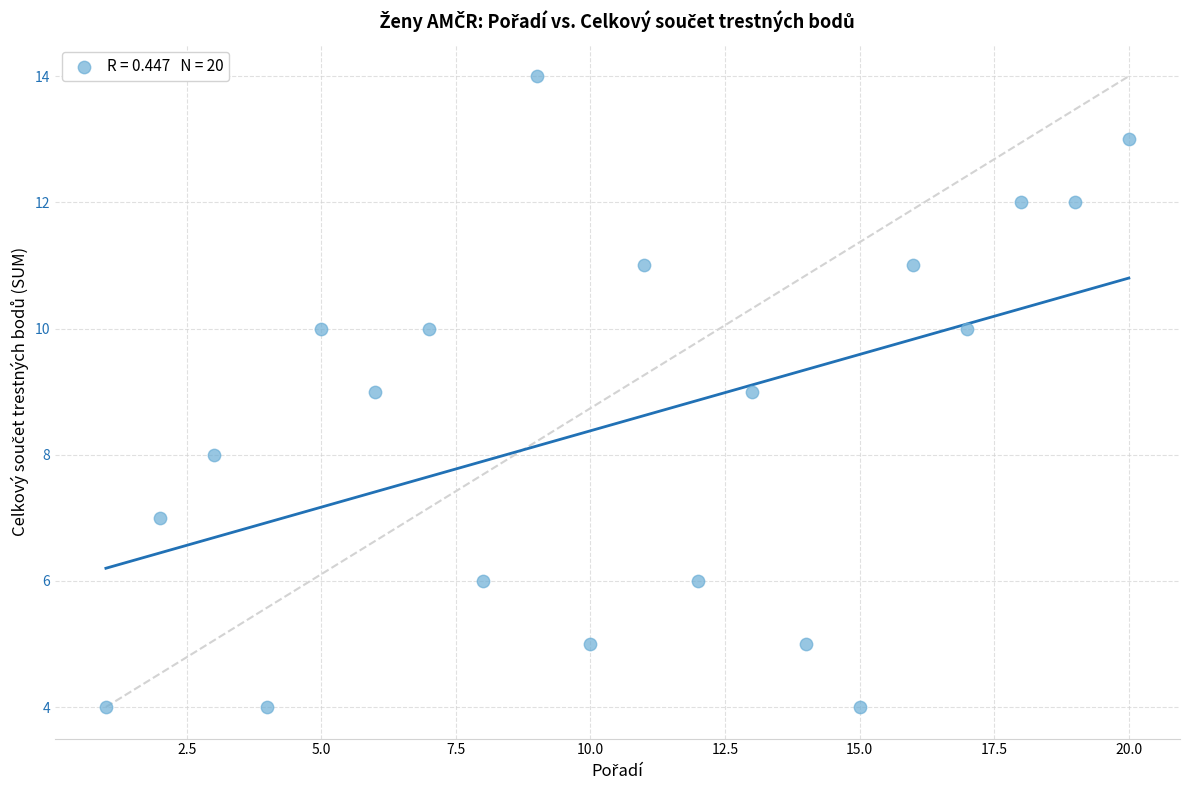

What is the range of X values (max minus min)?

19